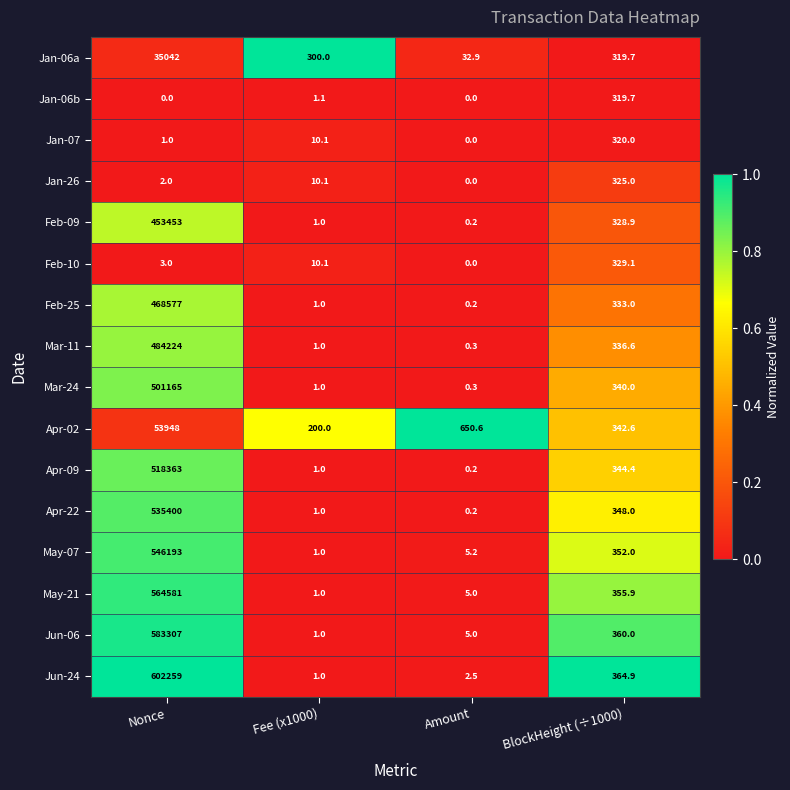

Which series changed the most between Fee (x1000) and BlockHeight (÷1000)?

Jun-24